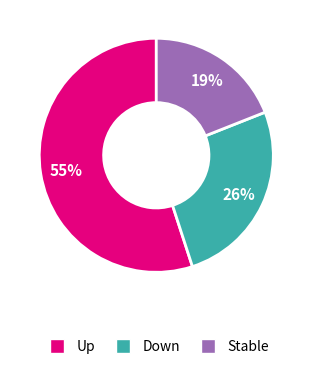

Count the number of slices in the pie.

3